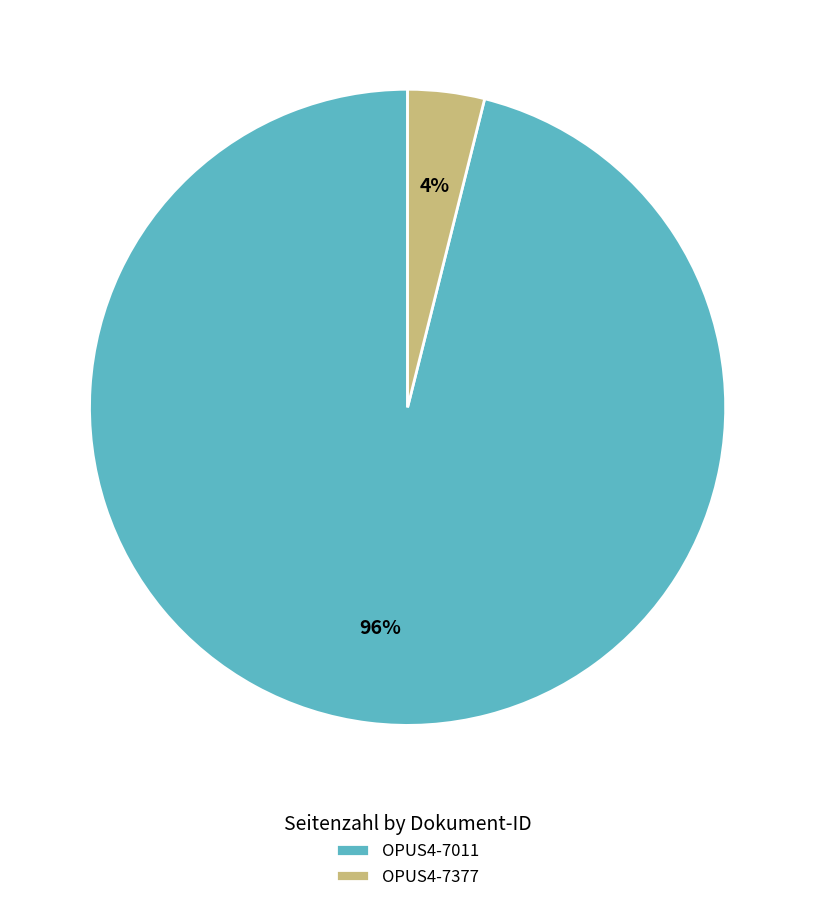

Rank the categories by value from lowest to highest.

OPUS4-7377, OPUS4-7011